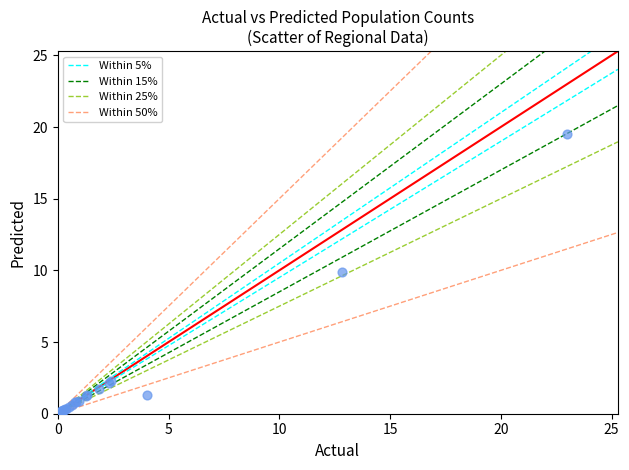

What Y value in the scatter plot is closest to 9?

9.9